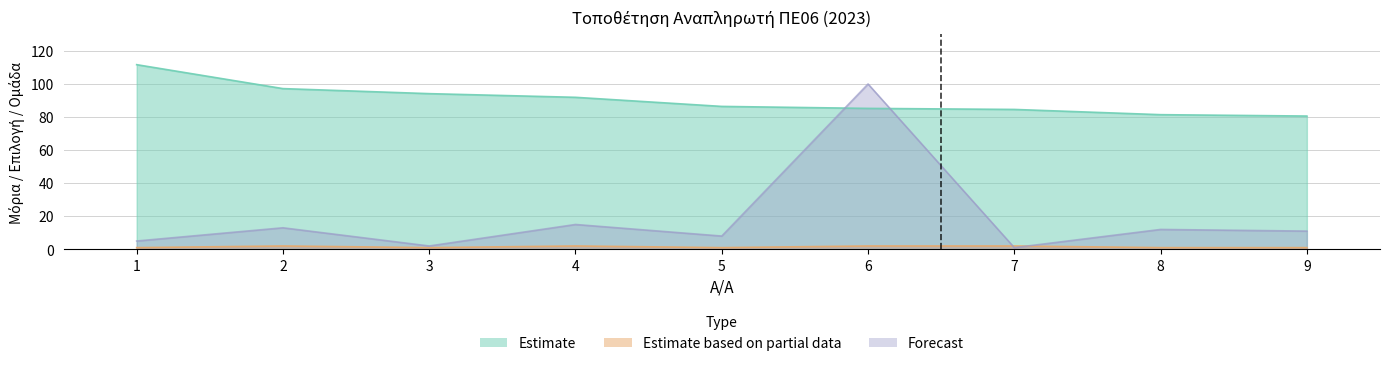

Reading left to right, list all the values displayed in this chart.

Estimate: 111.7	97.2	94.2	91.9	86.4	85.2	84.6	81.4	80.6
Estimate based on partial data: 1.0	2.0	1.0	2.0	1.0	2.0	2.0	1.0	1.0
Forecast: 5.0	13.0	2.0	15.0	8.0	100.0	1.0	12.0	11.0